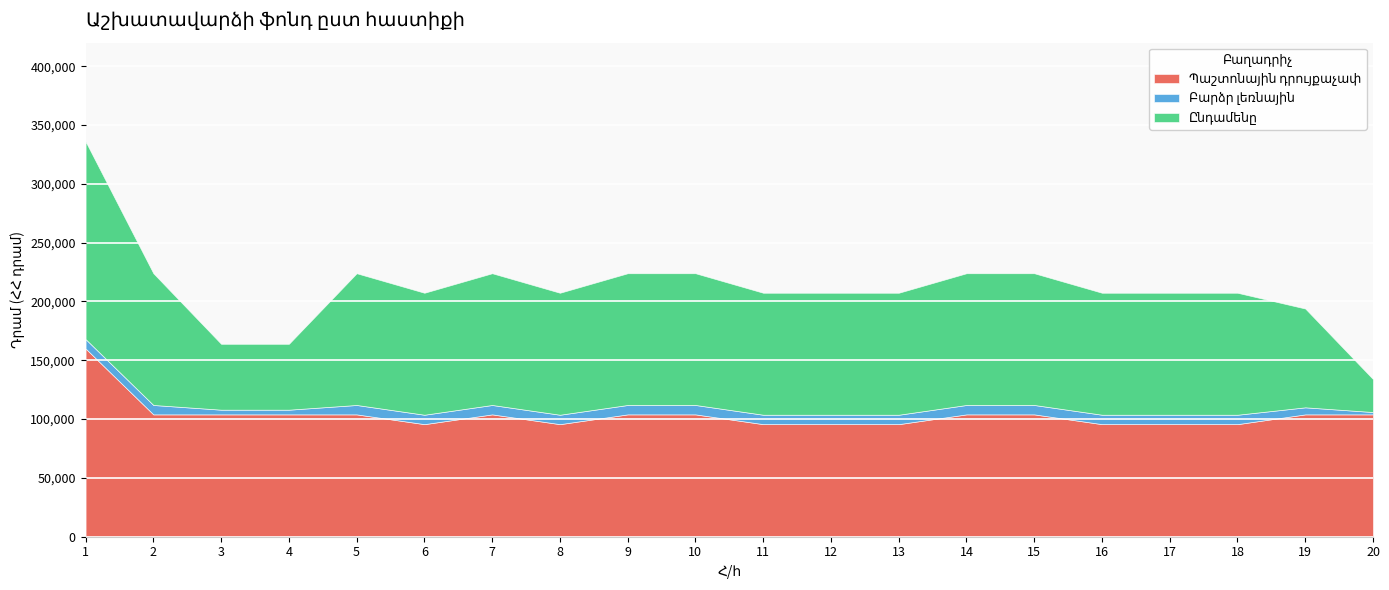

The value of Պաշտոնային դրույքաչափ at 9 is 104000. True or false?

True